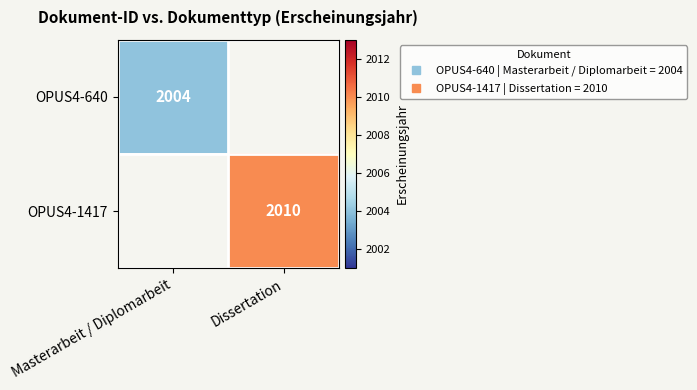

List the series in order of their peak value, lowest first.

OPUS4-640, OPUS4-1417